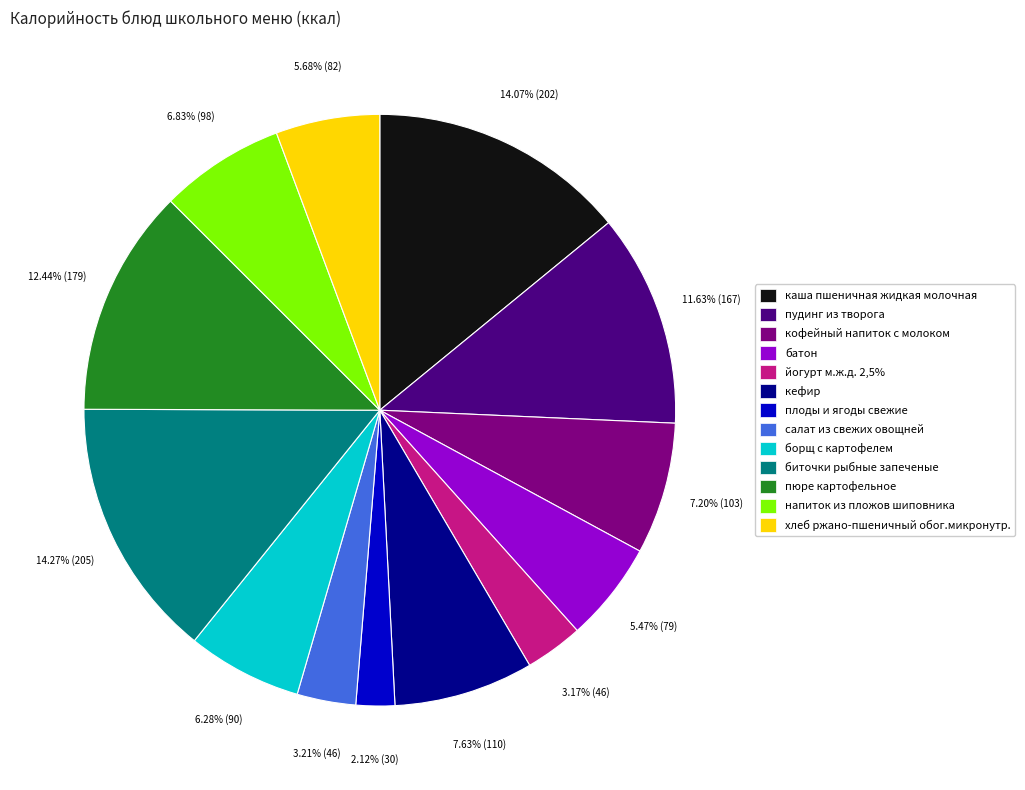

Approximately how many times larger is the value at салат из свежих овощней compared to батон?

0.6